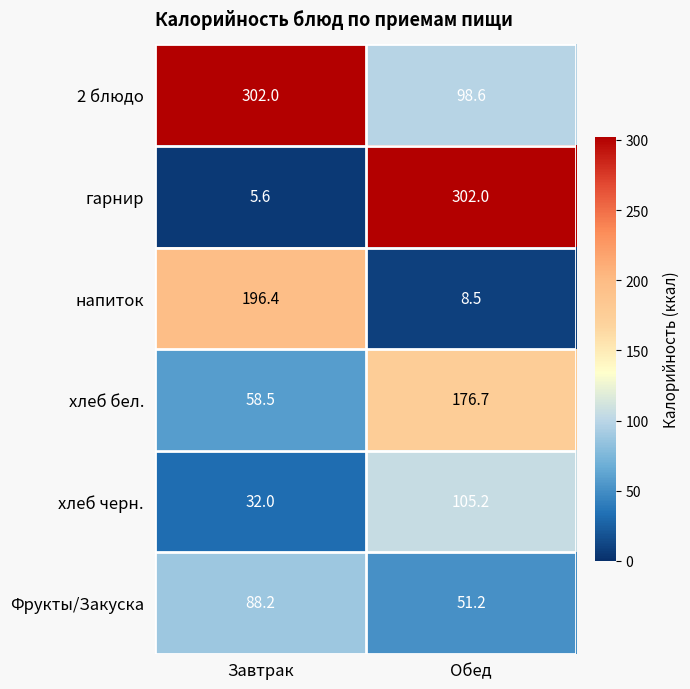

What is the difference between the highest and lowest values at Завтрак?

296.4